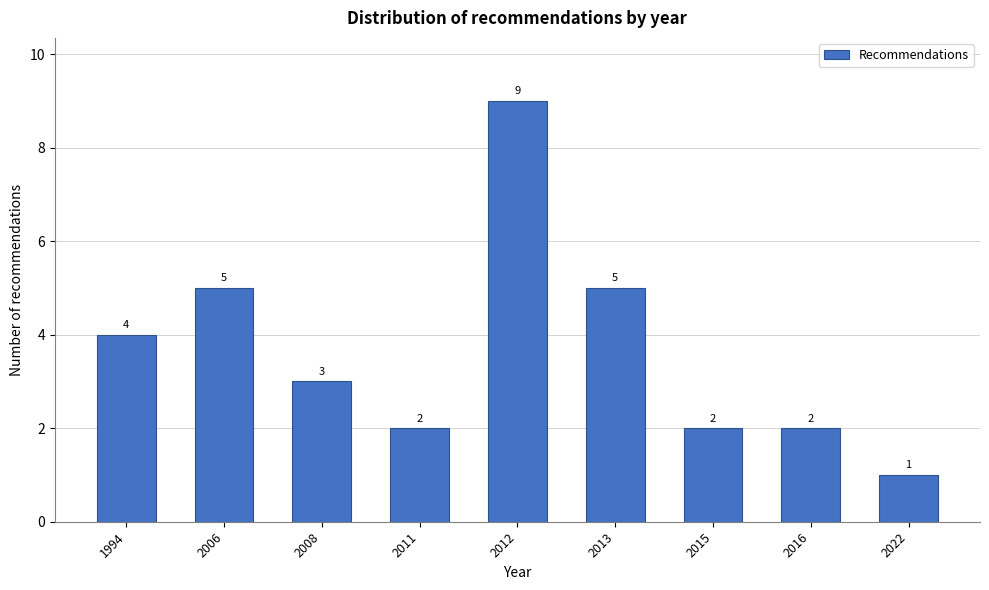

Reading left to right, list all the values displayed in this chart.

4	5	3	2	9	5	2	2	1